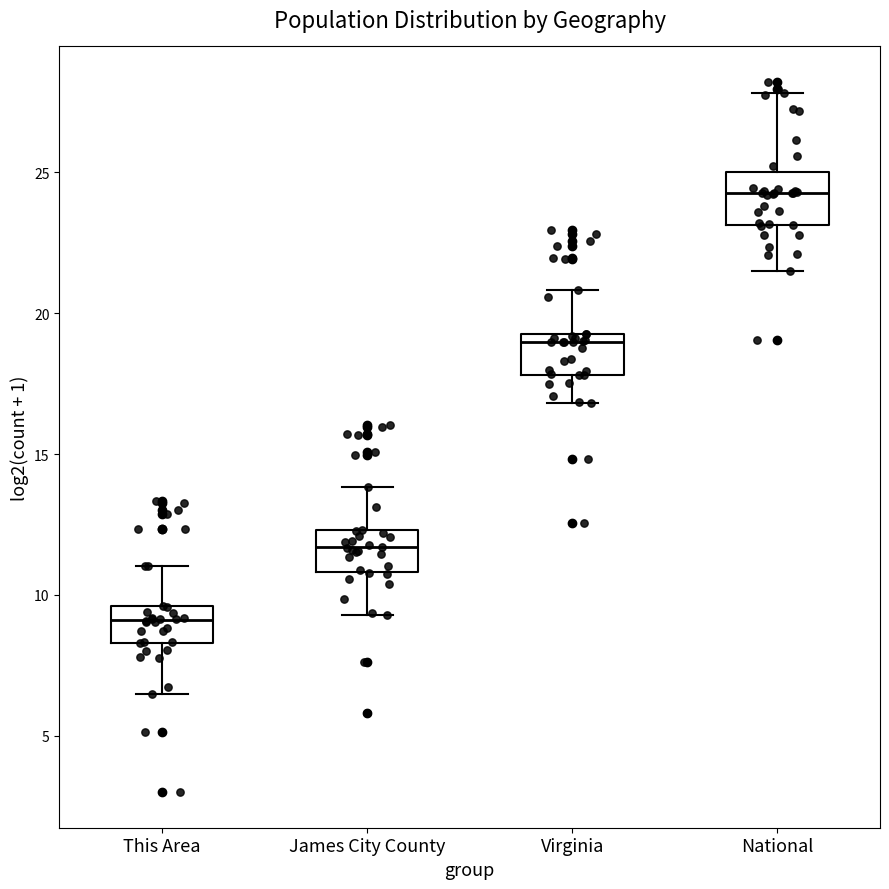

Which box has the highest median line?

National